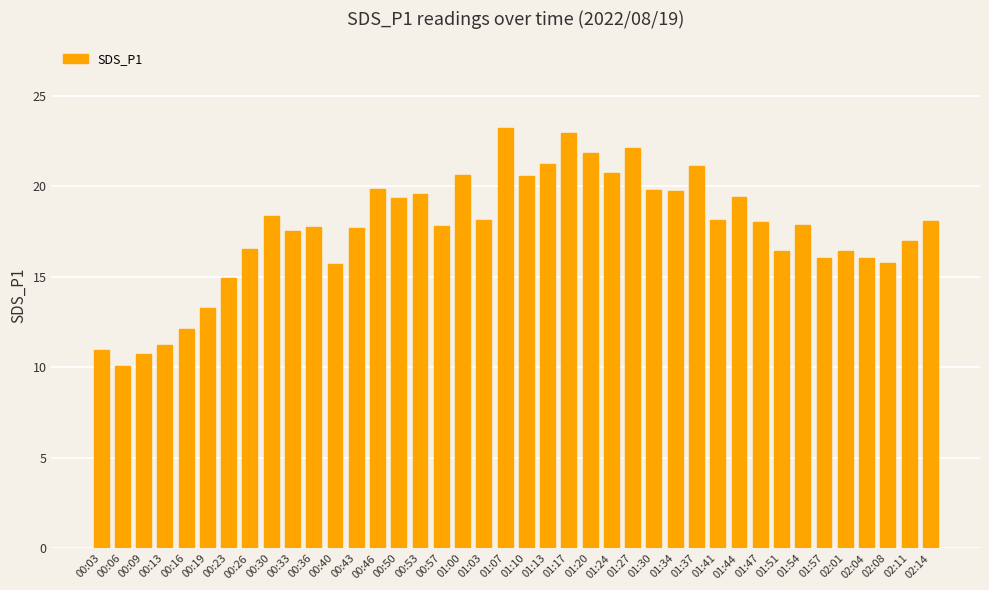

Between 02:11 and 00:36, which is larger?

00:36